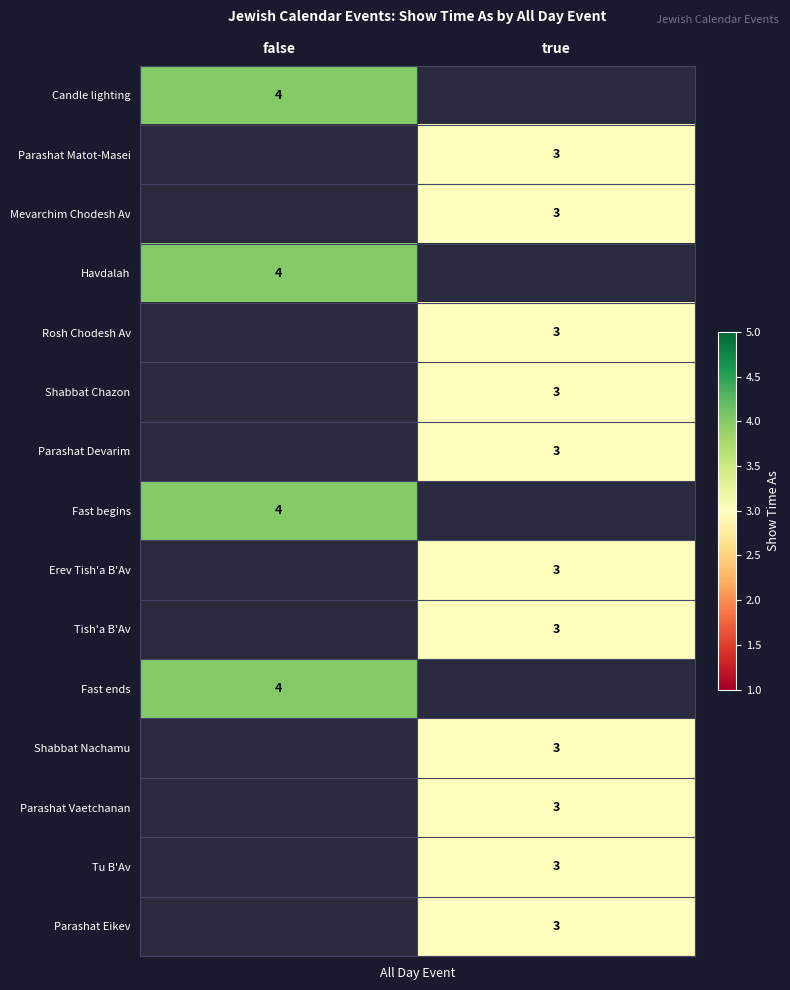

Is it true that Shabbat Chazon equals 3 at true?

True